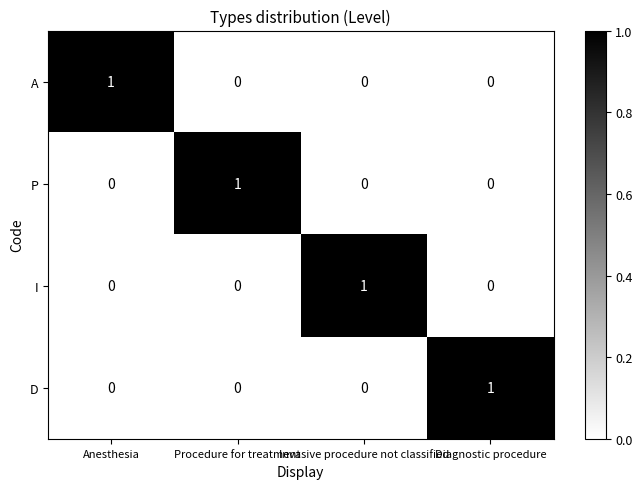

How many values in A are above zero?

1